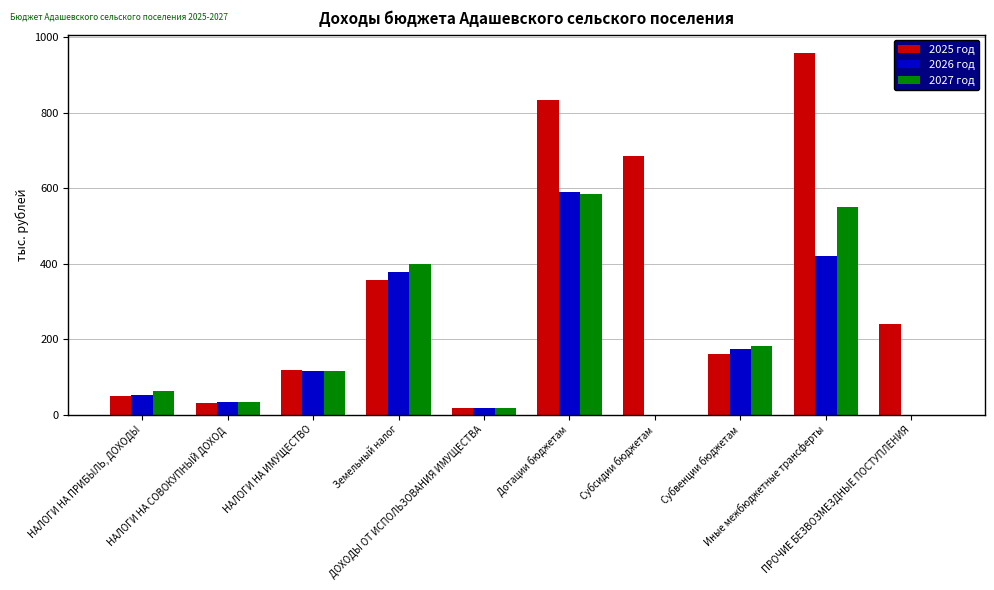

What is the sum of all 2026 год values?

1779.2